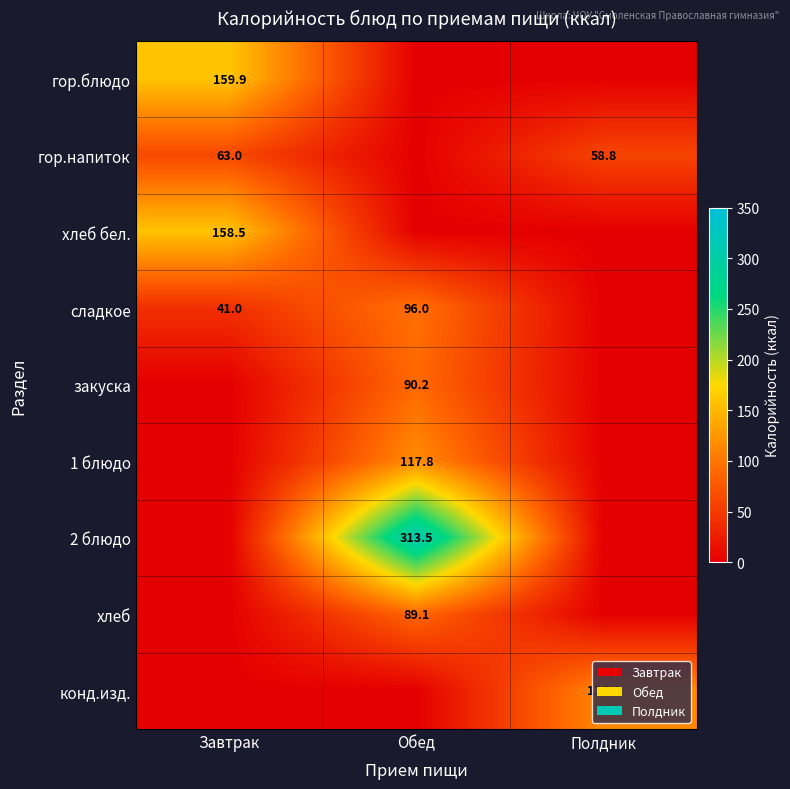

Is it true that сладкое equals 96.0 at Обед?

True